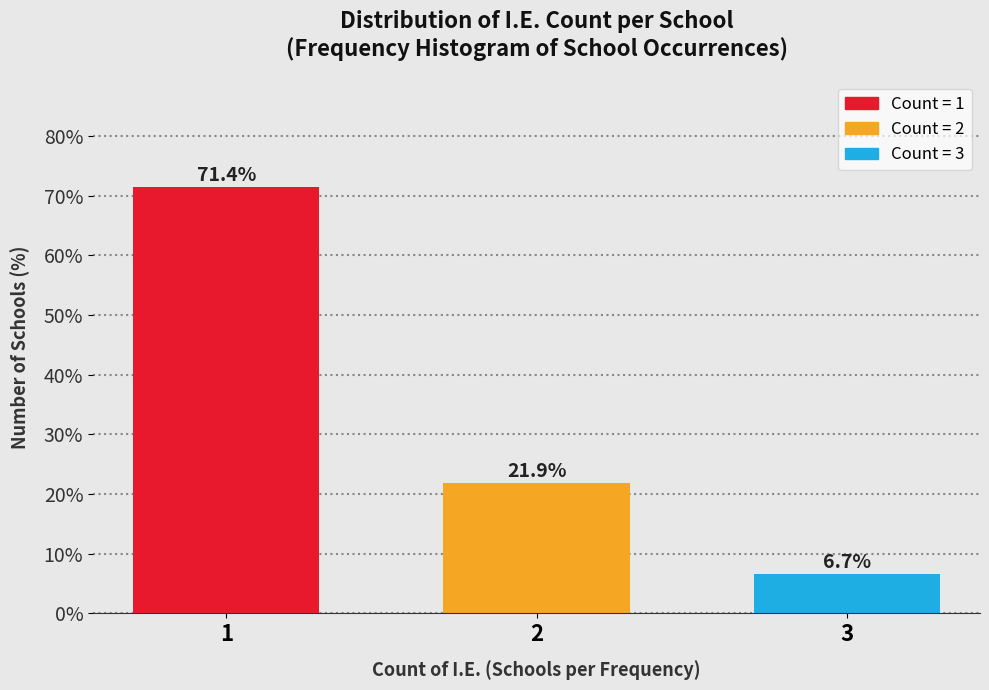

Reading left to right, transcribe all the data shown in this chart.

1=71.4	2=21.9	3=6.7